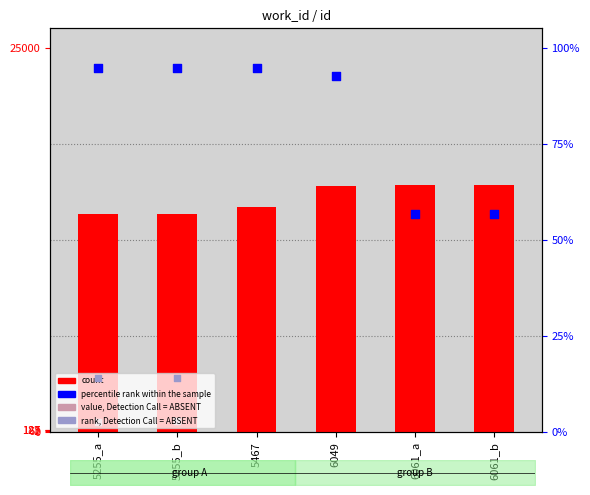

At how many categories does at least one series exceed 14034?

6